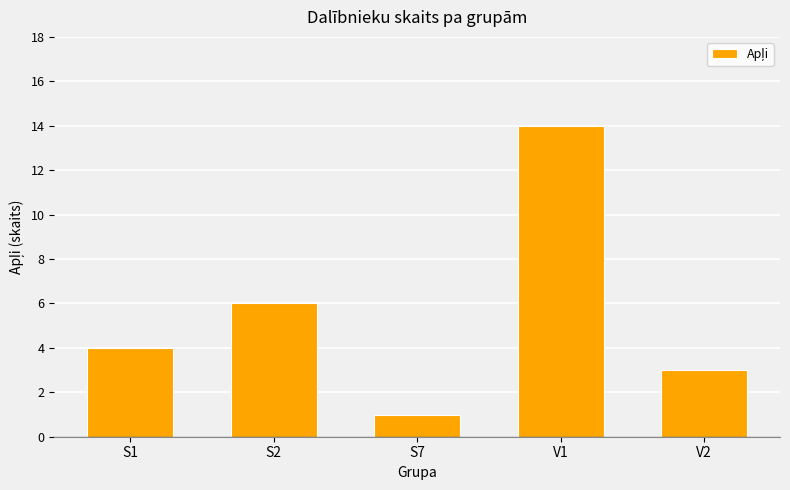

Does the chart contain stacked bars?

No